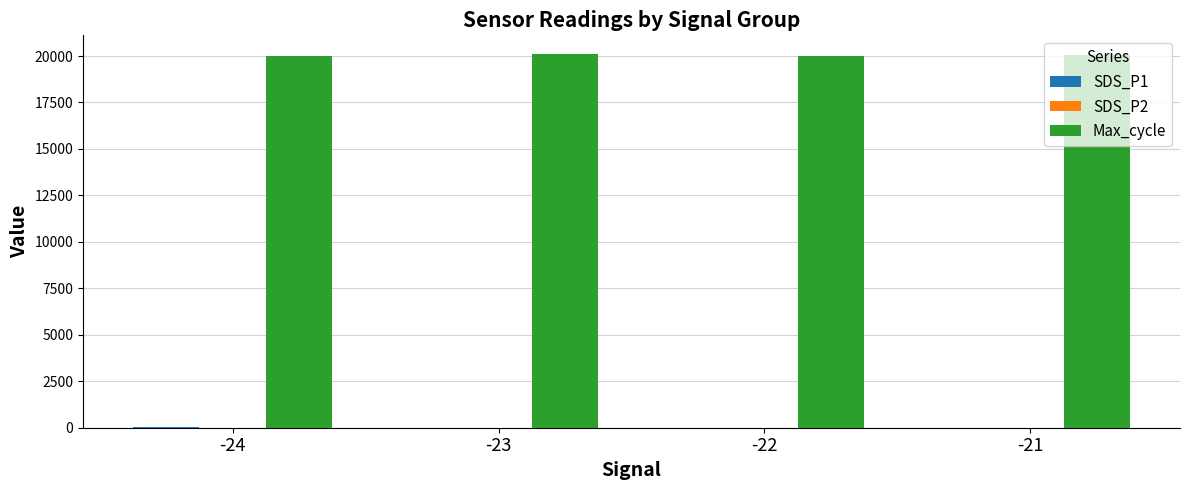

Which series has the largest total across all categories?

Max_cycle